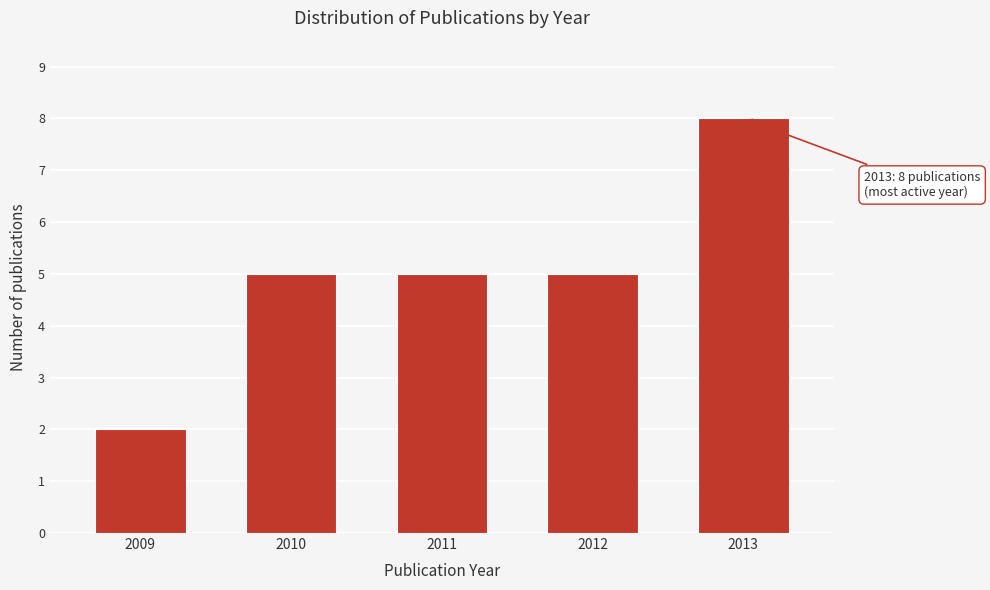

Reading left to right, extract all data points from this chart.

2	5	5	5	8